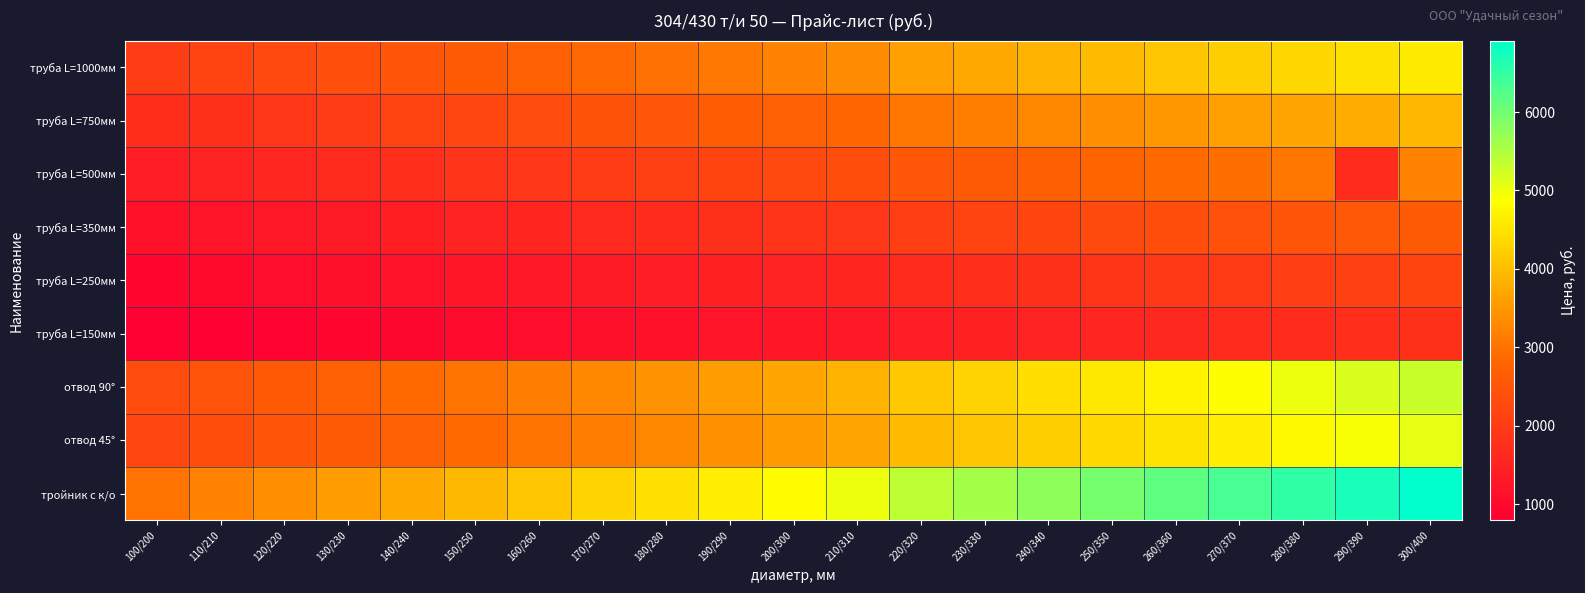

Reading right to left, transcribe all the data shown in this chart.

труба L=1000мм: 300/400=4608.0	290/390=4478.4	280/380=4348.8	270/370=4233.6	260/360=4104.0	250/350=3974.4	240/340=3859.2	230/330=3729.6	220/320=3600.0	210/310=3340.8	200/300=3225.6	190/290=3096.0	180/280=2980.8	170/270=2865.6	160/260=2736.0	150/250=2620.8	140/240=2505.6	130/230=2376.0	120/220=2260.8	110/210=2145.6	100/200=2016.0
труба L=750мм: 300/400=3916.8	290/390=3801.6	280/380=3700.8	270/370=3600.0	260/360=3484.8	250/350=3384.0	240/340=3283.2	230/330=3168.0	220/320=3067.2	210/310=2836.8	200/300=2736.0	190/290=2635.2	180/280=2534.4	170/270=2433.6	160/260=2332.8	150/250=2232.0	140/240=2131.2	130/230=2030.4	120/220=1915.2	110/210=1814.4	100/200=1713.6
труба L=500мм: 300/400=3225.6	290/390=1699.2	280/380=3052.8	270/370=2966.4	260/360=2880.0	250/350=2793.6	240/340=2692.8	230/330=2606.4	220/320=2520.0	210/310=2347.2	200/300=2260.8	190/290=2174.4	180/280=2088.0	170/270=2001.6	160/260=1915.2	150/250=1843.2	140/240=1756.8	130/230=1670.4	120/220=1584.0	110/210=1497.6	100/200=1411.2
труба L=350мм: 300/400=2620.8	290/390=2563.2	280/380=2491.2	270/370=2419.2	260/360=2347.2	250/350=2275.2	240/340=2203.2	230/330=2131.2	220/320=2059.2	210/310=1915.2	200/300=1843.2	190/290=1771.2	180/280=1699.2	170/270=1627.2	160/260=1569.6	150/250=1497.6	140/240=1425.6	130/230=1353.6	120/220=1296.0	110/210=1224.0	100/200=1152.0
труба L=250мм: 300/400=2174.4	290/390=2102.4	280/380=2044.8	270/370=1987.2	260/360=1929.6	250/350=1872.0	240/340=1814.4	230/330=1756.8	220/320=1699.2	210/310=1569.6	200/300=1512.0	190/290=1468.8	180/280=1411.2	170/270=1353.6	160/260=1296.0	150/250=1238.4	140/240=1180.8	130/230=1123.2	120/220=1065.6	110/210=1008.0	100/200=950.4
труба L=150мм: 300/400=1800.0	290/390=1756.8	280/380=1699.2	270/370=1656.0	260/360=1598.4	250/350=1555.2	240/340=1512.0	230/330=1454.4	220/320=1411.2	210/310=1310.4	200/300=1267.2	190/290=1209.6	180/280=1166.4	170/270=1123.2	160/260=1080.0	150/250=1022.4	140/240=979.2	130/230=936.0	120/220=878.4	110/210=835.2	100/200=792.0
отвод 90°: 300/400=5299.2	290/390=5155.2	280/380=5011.2	270/370=4867.2	260/360=4723.2	250/350=4579.2	240/340=4435.2	230/330=4291.2	220/320=4147.2	210/310=3844.8	200/300=3700.8	190/290=3571.2	180/280=3427.2	170/270=3297.6	160/260=3153.6	150/250=3009.6	140/240=2880.0	130/230=2736.0	120/220=2592.0	110/210=2462.4	100/200=2318.4
отвод 45°: 300/400=5068.8	290/390=4924.8	280/380=4795.2	270/370=4651.2	260/360=4507.2	250/350=4377.6	240/340=4233.6	230/330=4104.0	220/320=3960.0	210/310=3672.0	200/300=3542.4	190/290=3412.8	180/280=3283.2	170/270=3153.6	160/260=3009.6	150/250=2880.0	140/240=2750.4	130/230=2620.8	120/220=2491.2	110/210=2347.2	100/200=2217.6
тройник с к/о: 300/400=6912.0	290/390=6710.4	280/380=6523.2	270/370=6336.0	260/360=6148.8	250/350=5961.6	240/340=5774.4	230/330=5587.2	220/320=5400.0	210/310=5011.2	200/300=4838.4	190/290=4651.2	180/280=4464.0	170/270=4291.2	160/260=4104.0	150/250=3931.2	140/240=3744.0	130/230=3571.2	120/220=3384.0	110/210=3211.2	100/200=3024.0